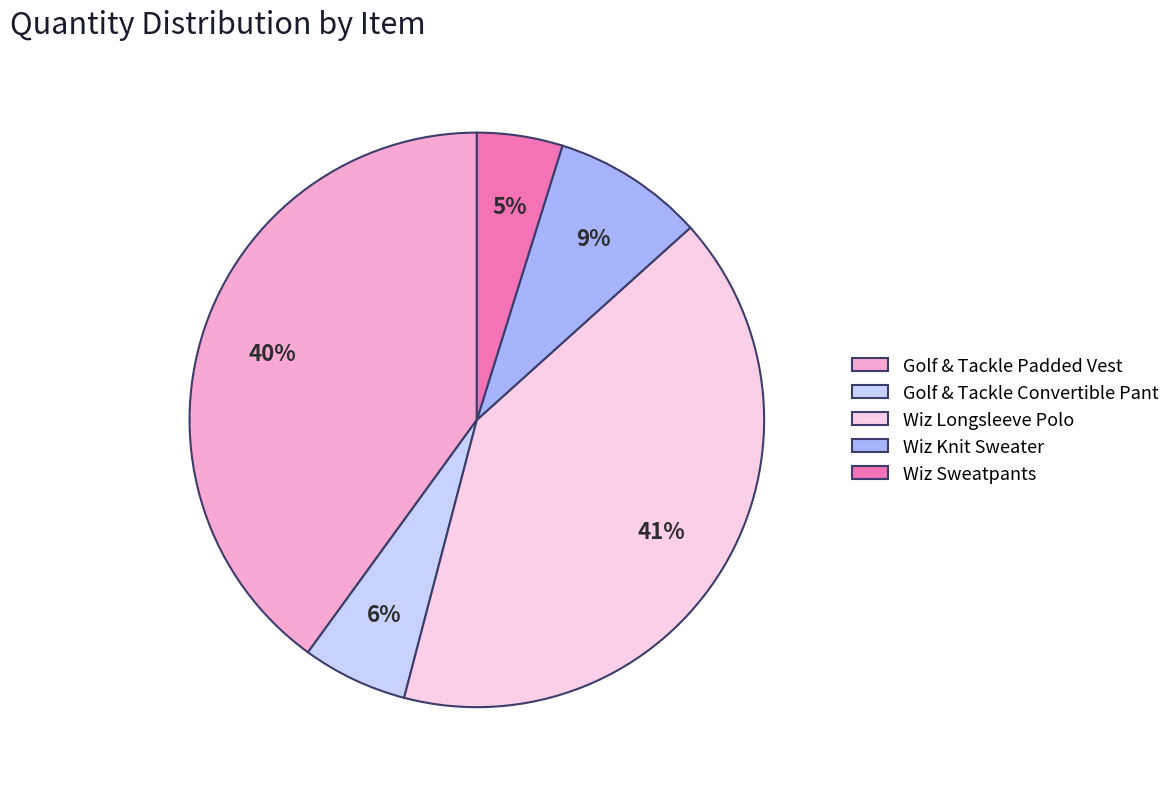

Is there any slice that represents more than half of the pie?

No